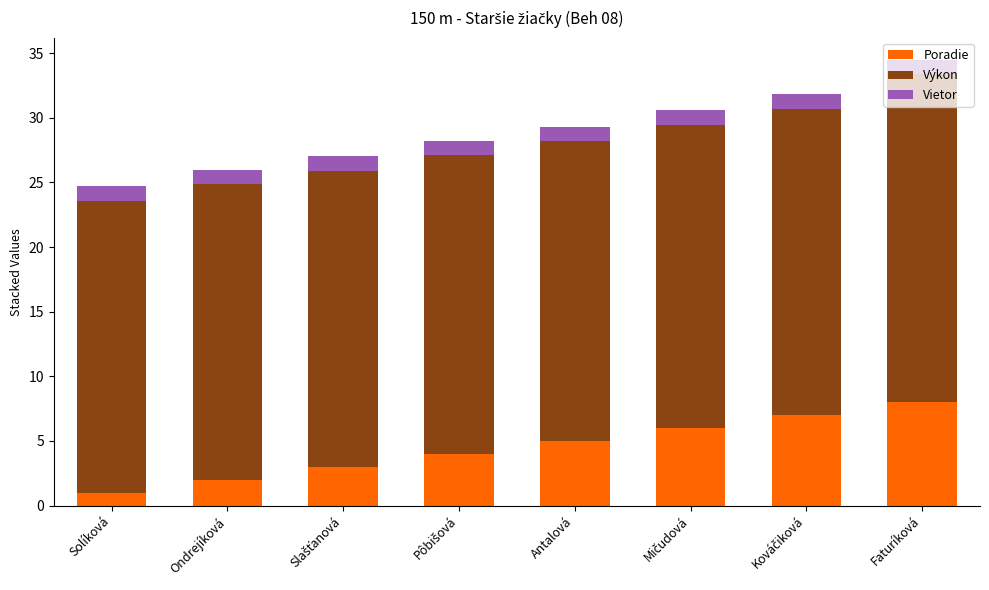

True or false: Poradie has a value of 5.0 at Antalová.

True